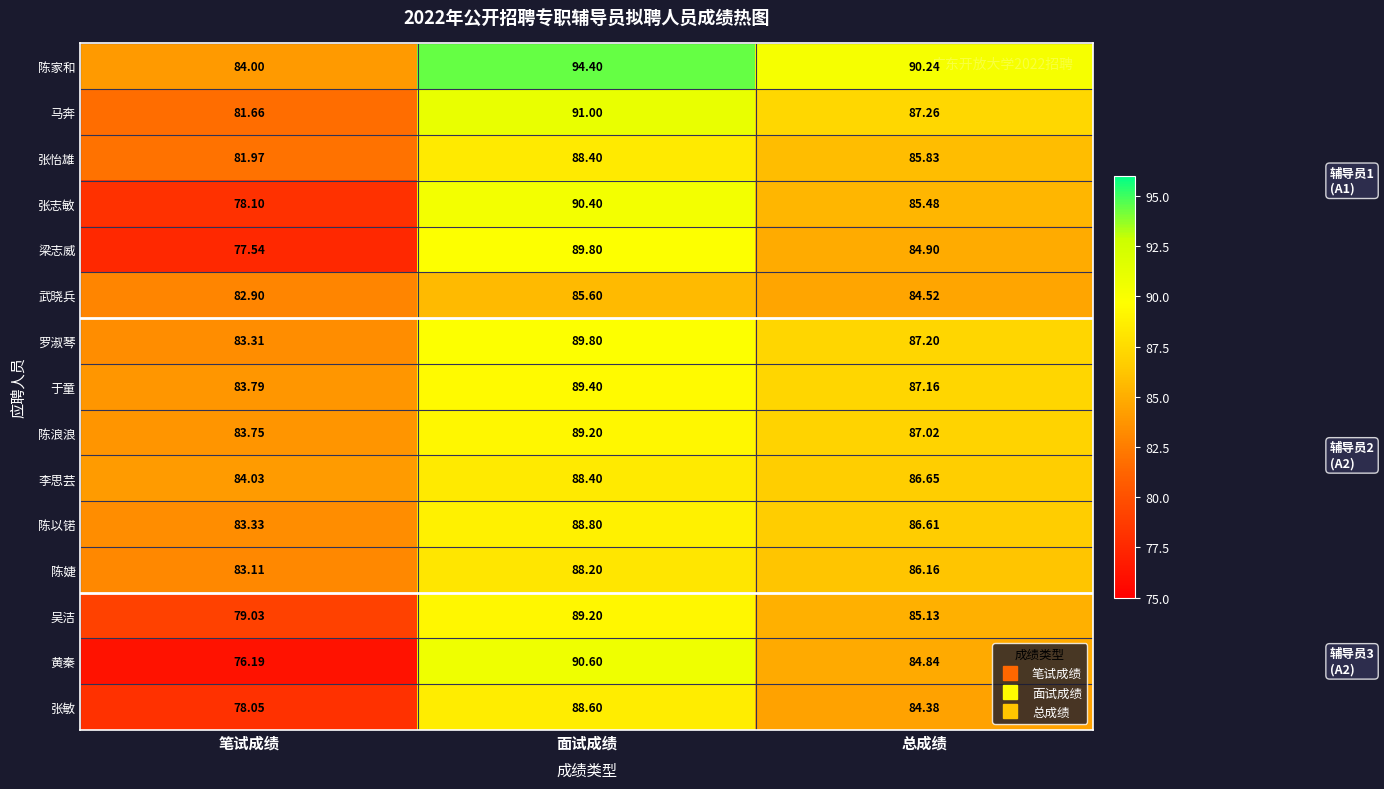

Which series has the widest spread of values?

黄秦